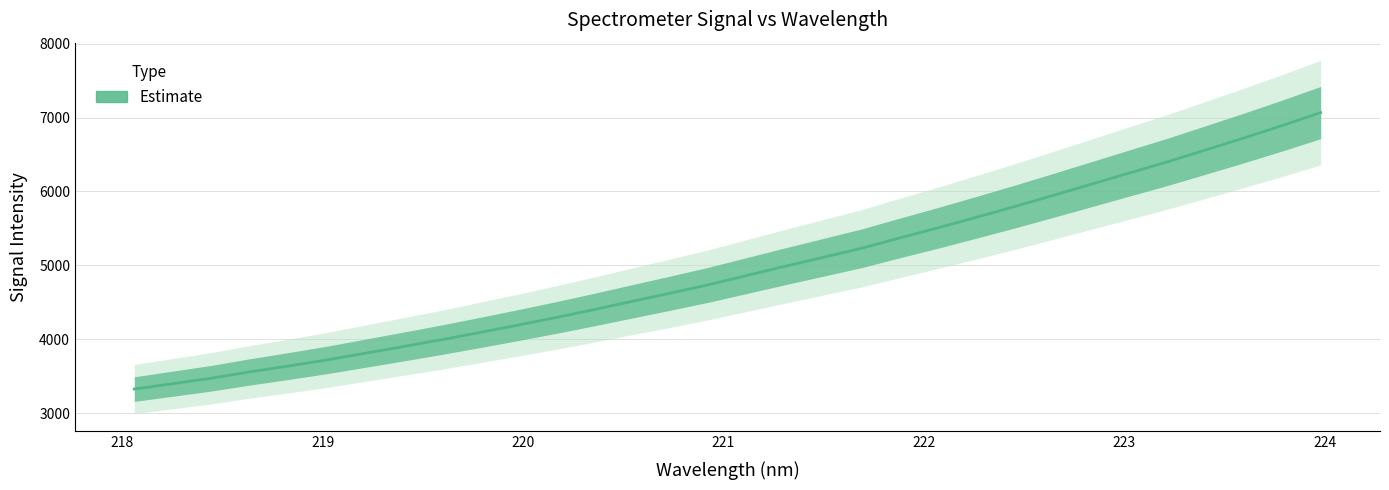

Is it true that the value at 29 is 1398.3?

False